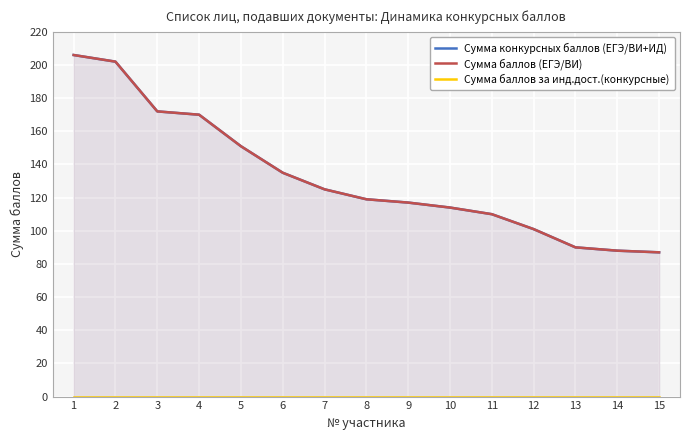

The Сумма баллов (ЕГЭ/ВИ) series shows 88 at 14. True or false?

True